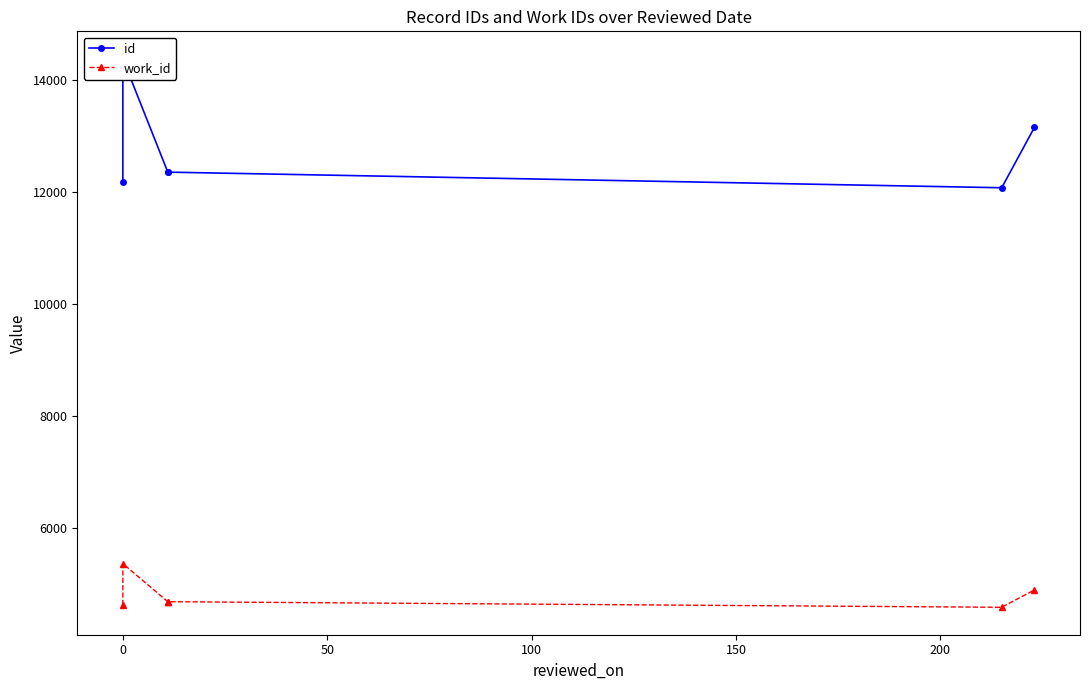

Does the chart have visible grid lines?

No